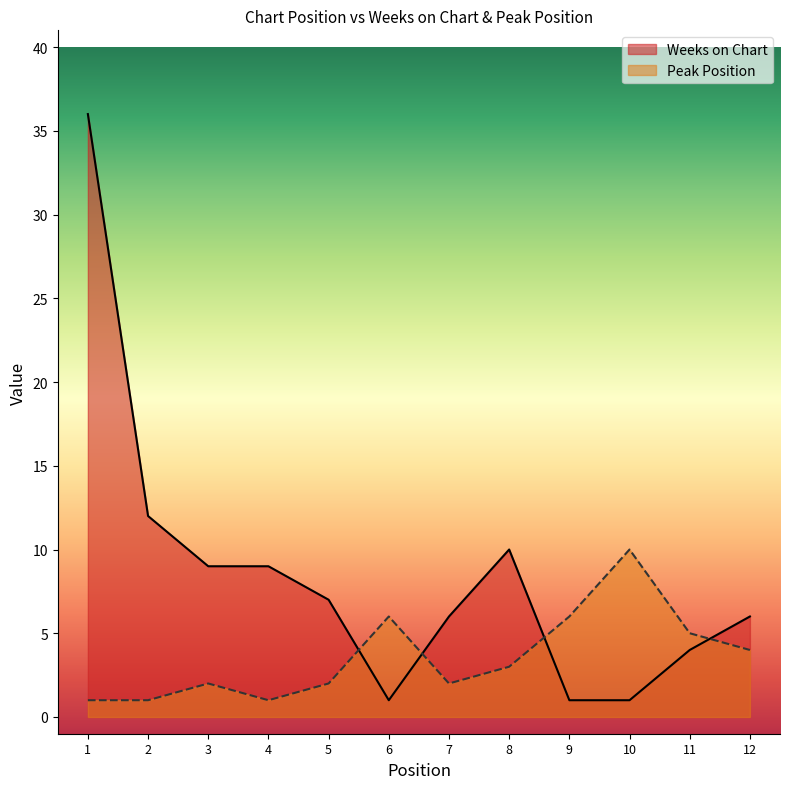

True or false: Peak Position has more than 0 points higher than both neighbors.

True